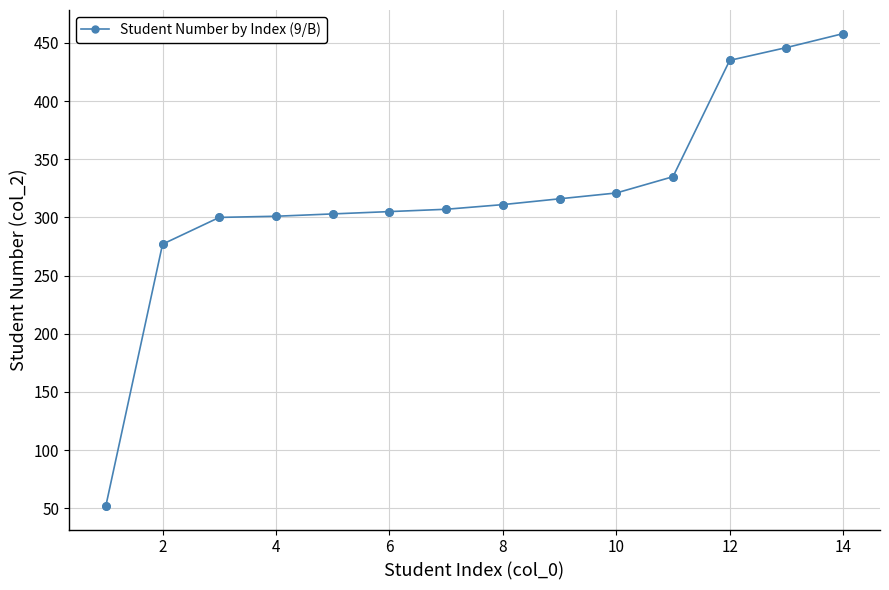

What is the value of the 10th point from the left?

321